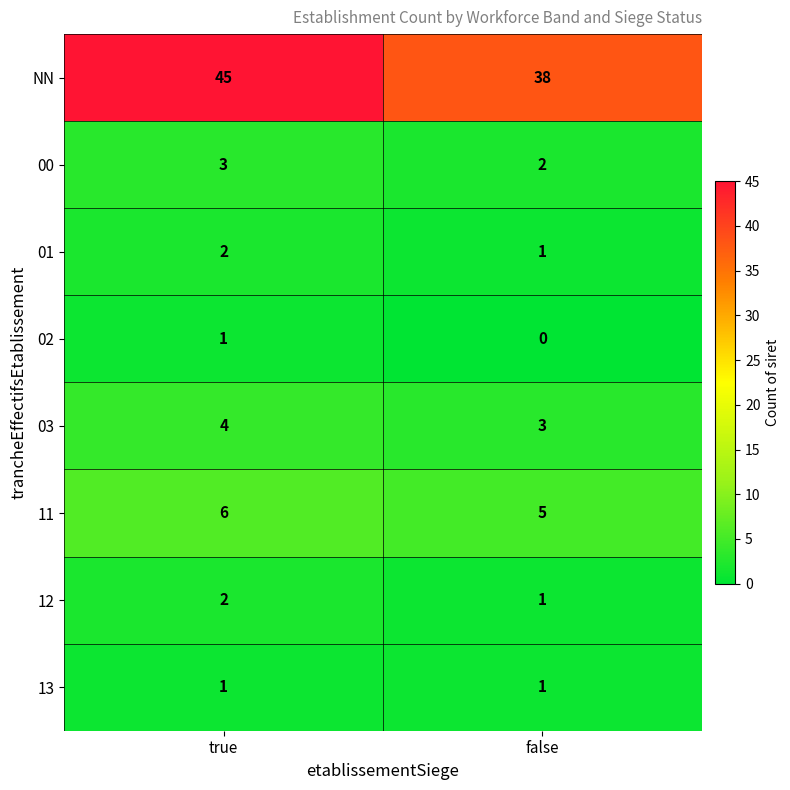

How many data points in 11 are less than 6?

1